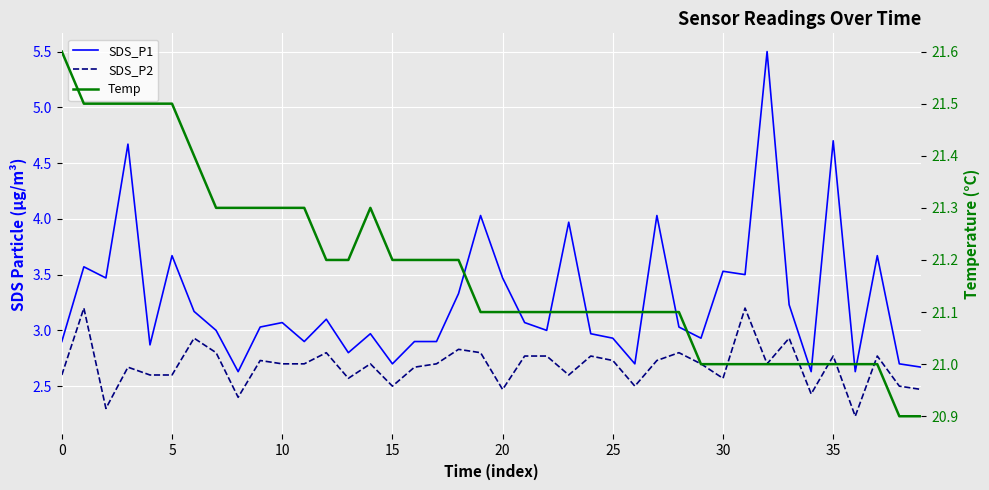

What is the difference between the second highest and second lowest values in the SDS_P1 series?

2.1